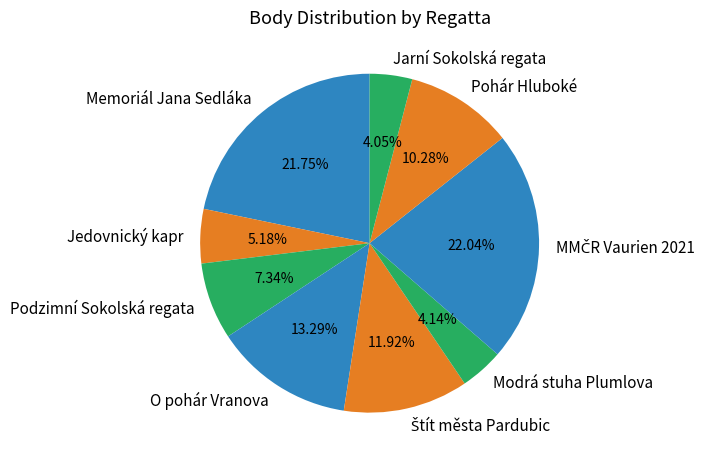

Is there any slice that represents more than half of the pie?

No